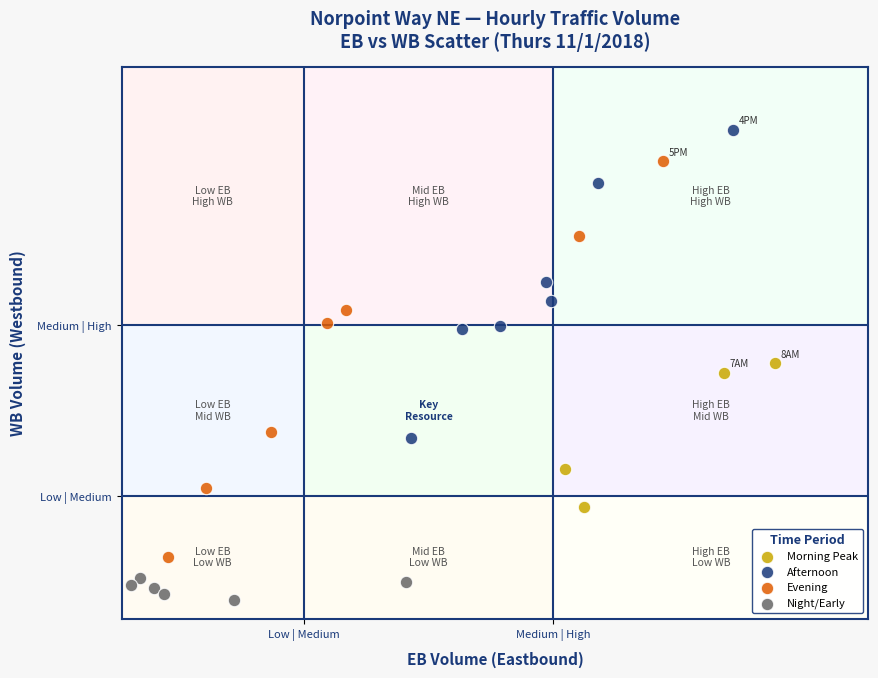

What are all the series names shown in the legend?

Morning Peak, Afternoon, Evening, Night/Early